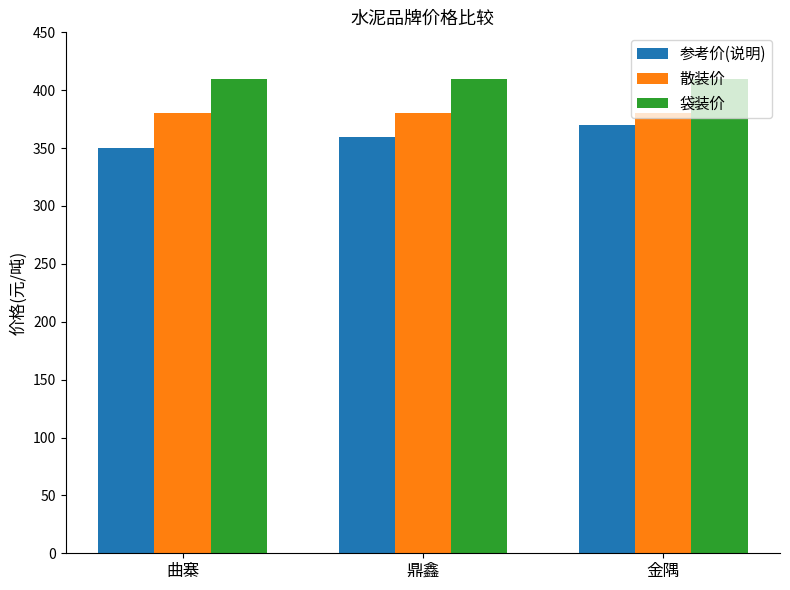

What is the label of the 2nd bar from the left?

鼎鑫